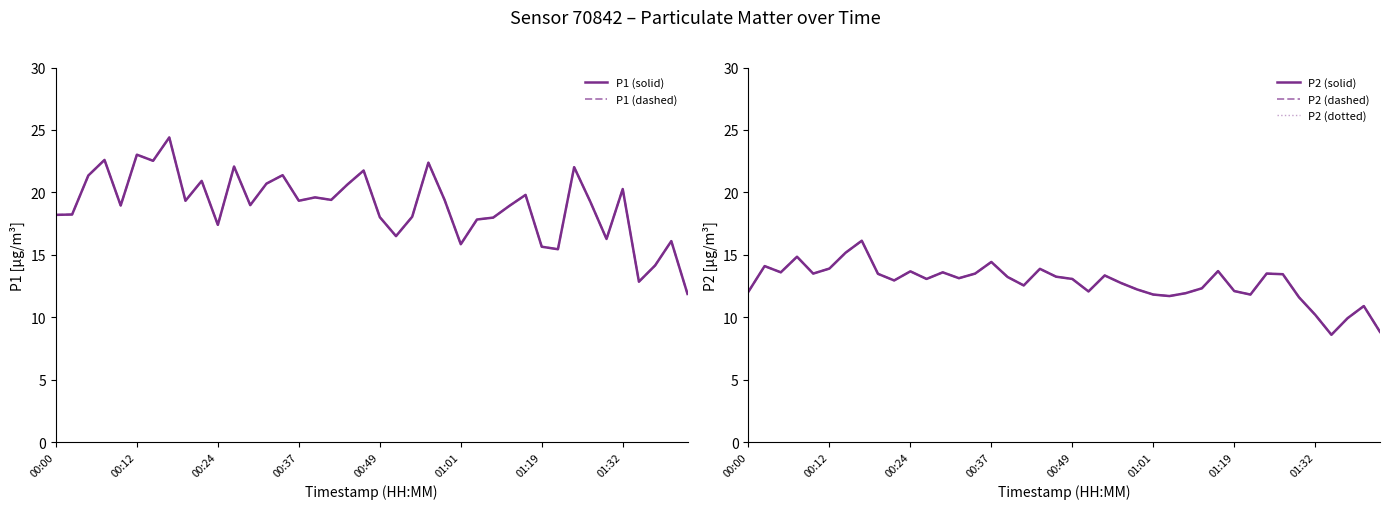

The value of P2 (dashed) at 33 is 13.4. True or false?

True